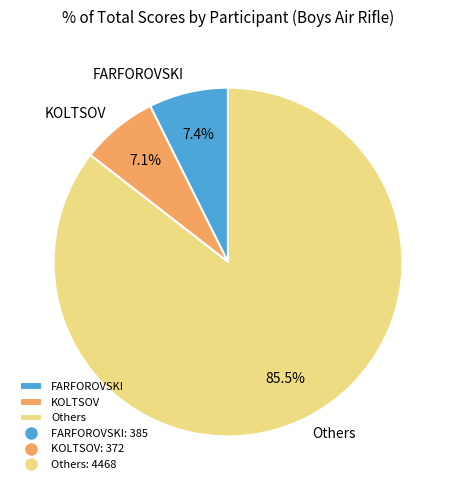

Is the sum of FARFOROVSKI and KOLTSOV greater than half?

No